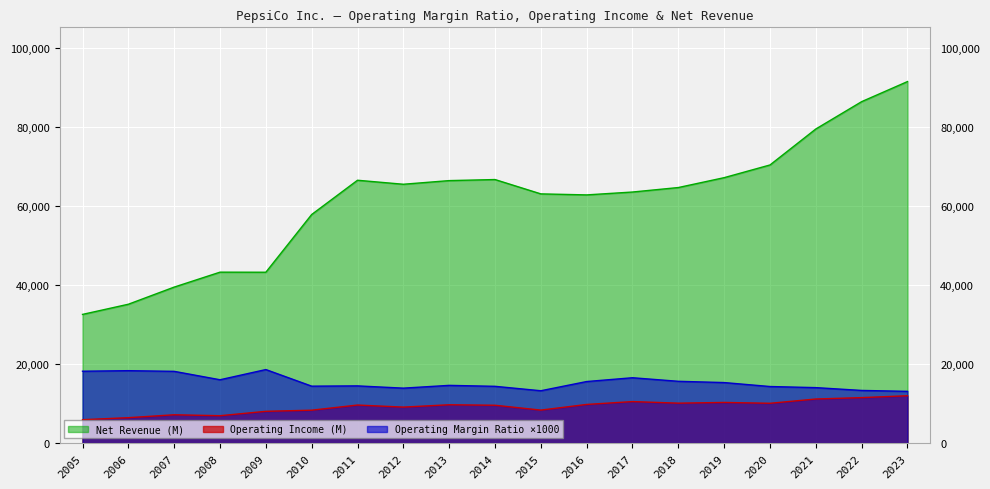

List the labels in order of Net Revenue (M) value, smallest first.

2005, 2006, 2007, 2009, 2008, 2010, 2016, 2015, 2017, 2018, 2012, 2013, 2011, 2014, 2019, 2020, 2021, 2022, 2023